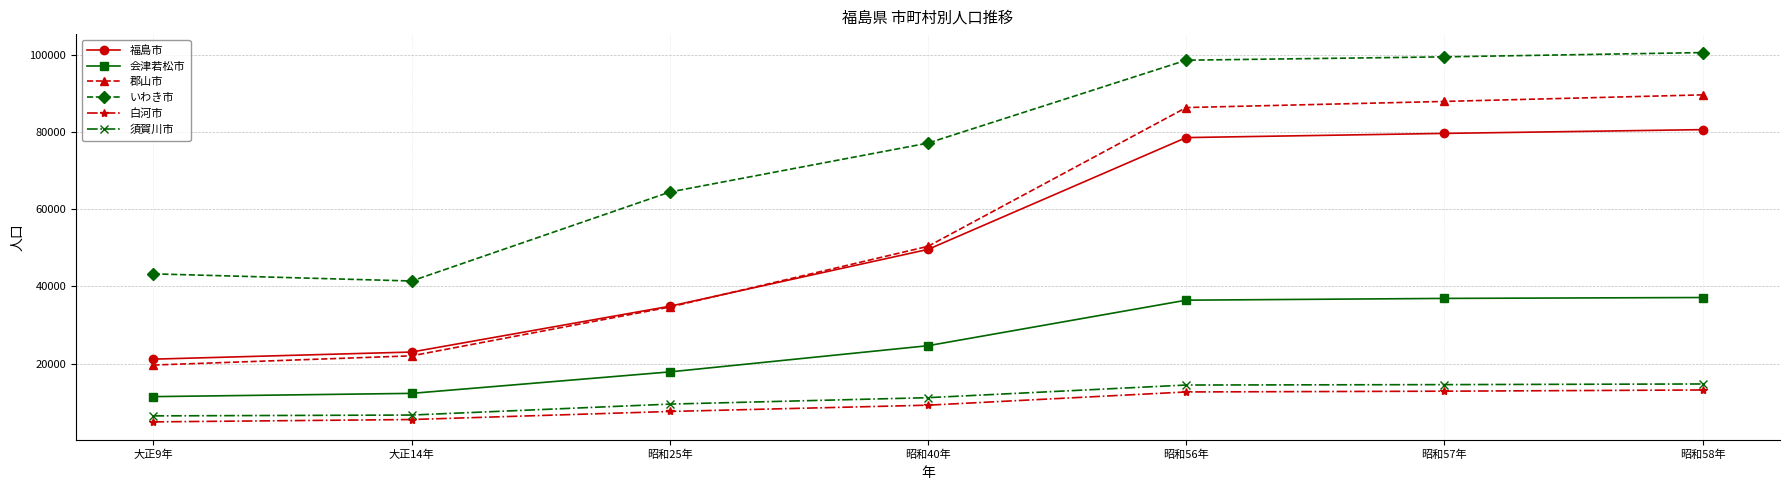

What is the total value across all series at 昭和40年?

222083